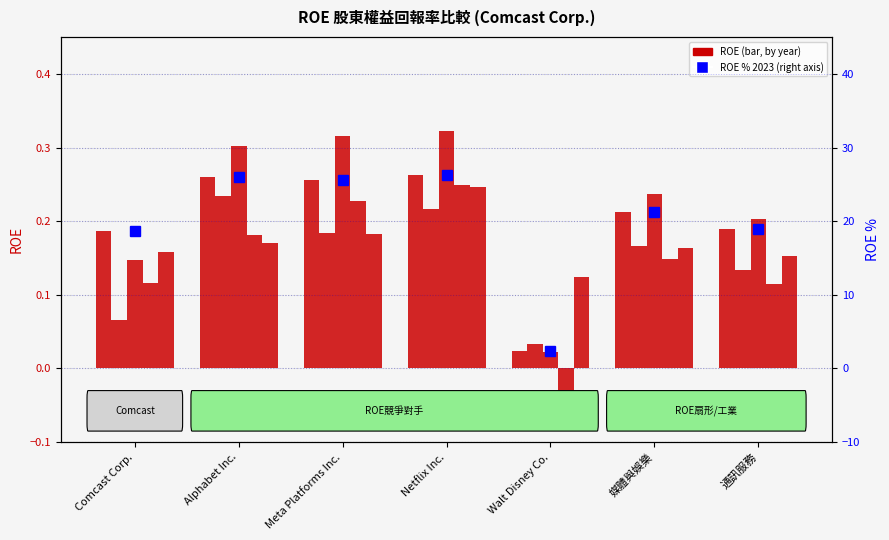

Reading left to right, what are all the values shown in this chart?

ROE 2023: 0.2	0.3	0.3	0.3	0.0	0.2	0.2
ROE 2022: 0.1	0.2	0.2	0.2	0.0	0.2	0.1
ROE 2021: 0.1	0.3	0.3	0.3	0.0	0.2	0.2
ROE 2020: 0.1	0.2	0.2	0.2	-0.0	0.1	0.1
ROE 2019: 0.2	0.2	0.2	0.2	0.1	0.2	0.2
ROE % (2023): 18.6	26.0	25.5	26.3	2.4	21.3	18.9